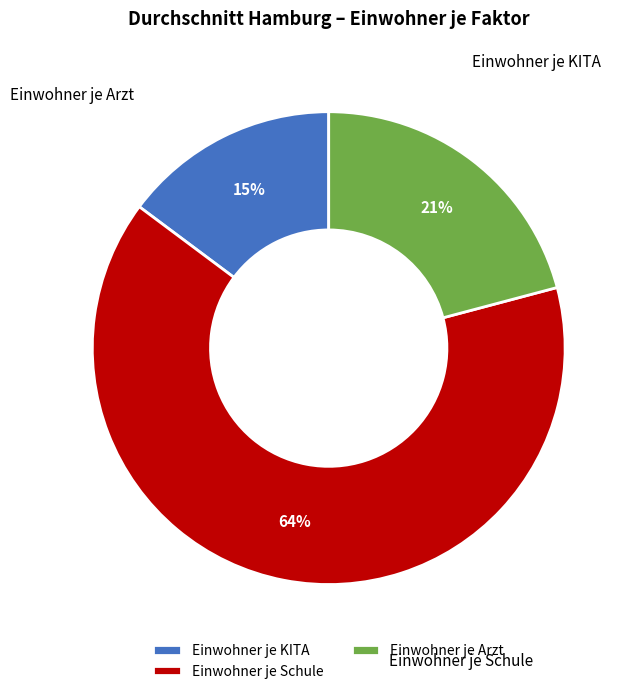

True or false: Einwohner je Arzt accounts for 13% of the total.

False